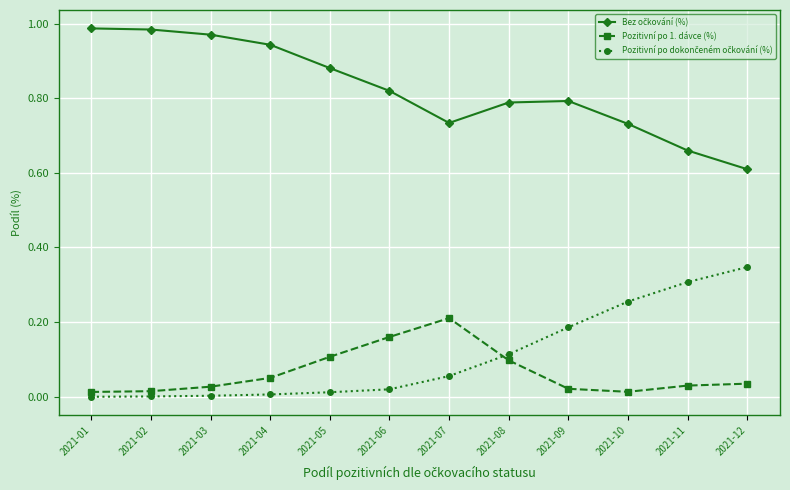

Count the number of data series in this chart.

3